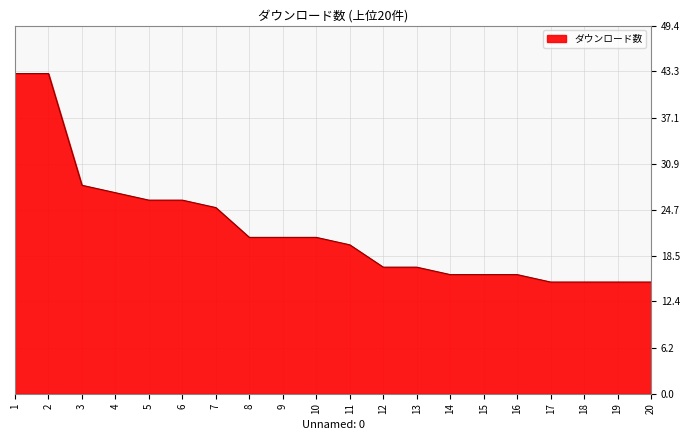

What value does the data have at 14, to the nearest 10?

20